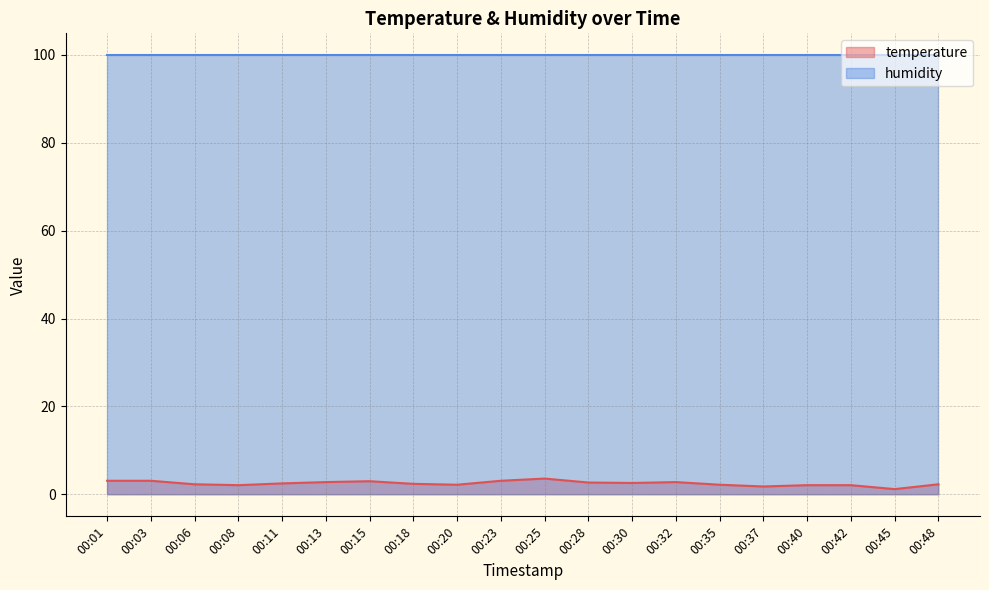

How many points are lower than both their immediate neighbors (excluding endpoints)?

5